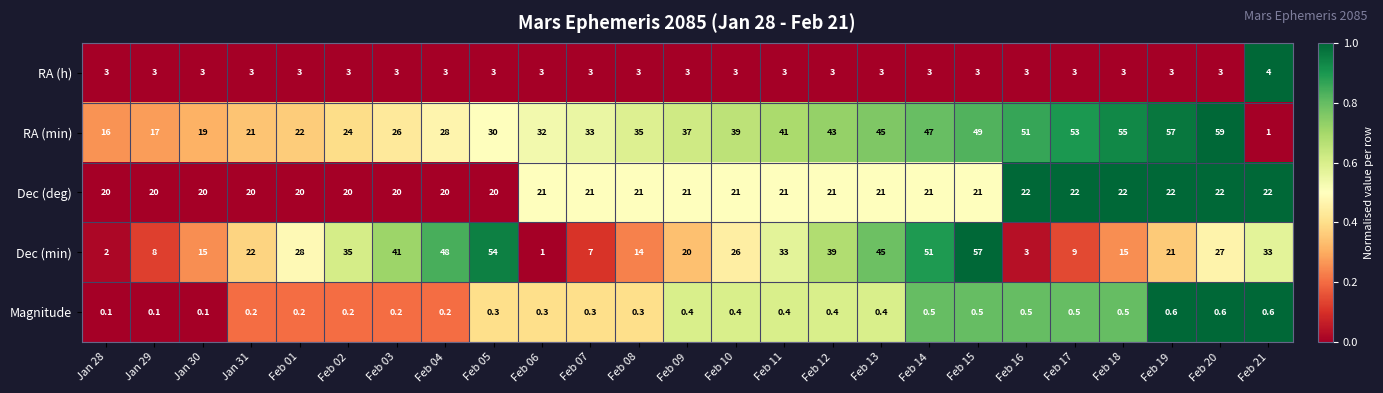

List the labels in order of RA (min) value, smallest first.

Feb 21, Jan 28, Jan 29, Jan 30, Jan 31, Feb 01, Feb 02, Feb 03, Feb 04, Feb 05, Feb 06, Feb 07, Feb 08, Feb 09, Feb 10, Feb 11, Feb 12, Feb 13, Feb 14, Feb 15, Feb 16, Feb 17, Feb 18, Feb 19, Feb 20